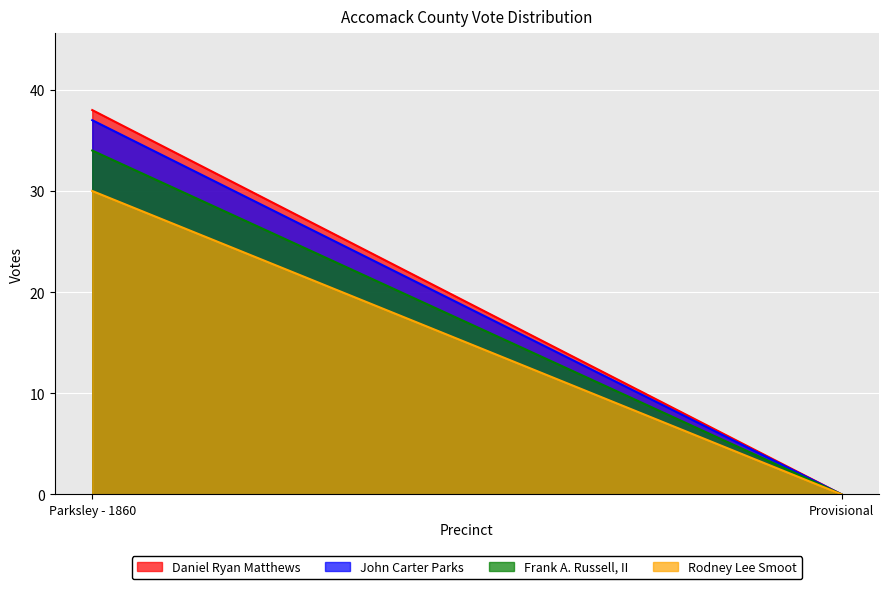

Reading left to right, list all the values displayed in this chart.

Daniel Ryan Matthews: Parksley - 1860=38	Provisional=0
John Carter Parks: Parksley - 1860=37	Provisional=0
Frank A. Russell, II: Parksley - 1860=34	Provisional=0
Rodney Lee Smoot: Parksley - 1860=30	Provisional=0